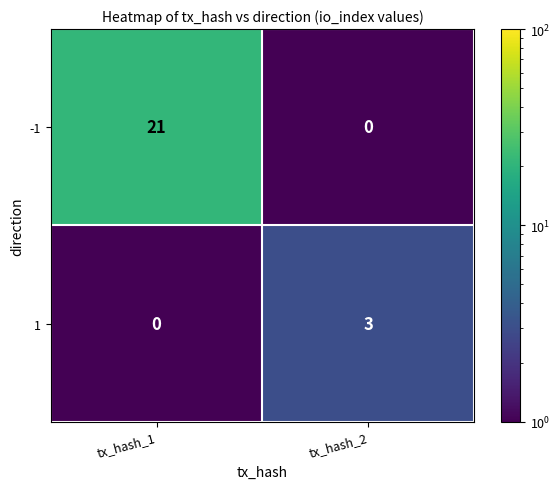

The value of -1 at tx_hash_1 is 21. True or false?

True